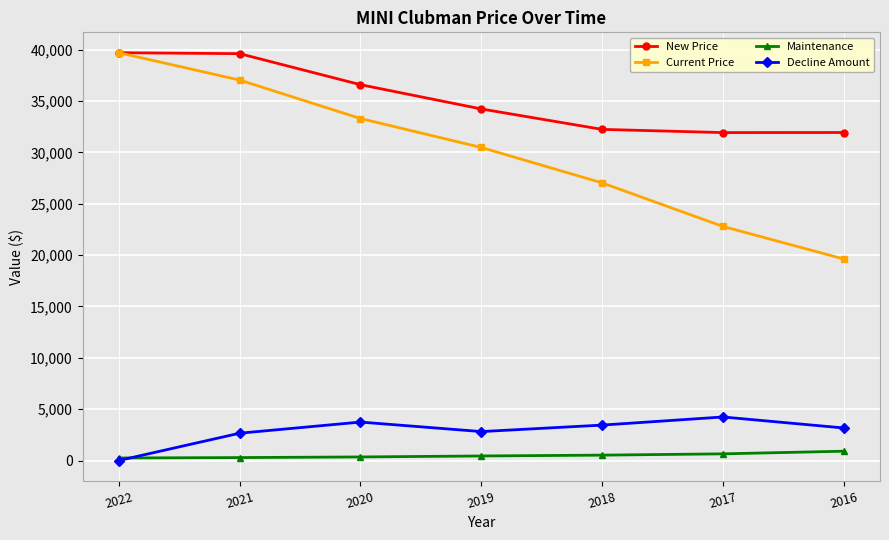

True or false: Maintenance and New Price cross at least once.

False